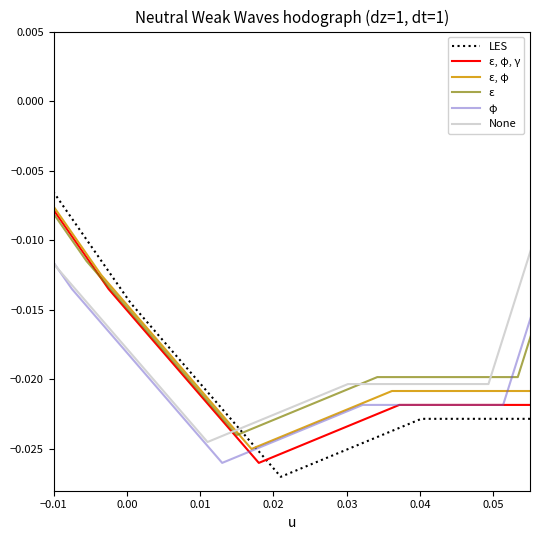

True or false: LES has a value of -0.0 at 8.

False